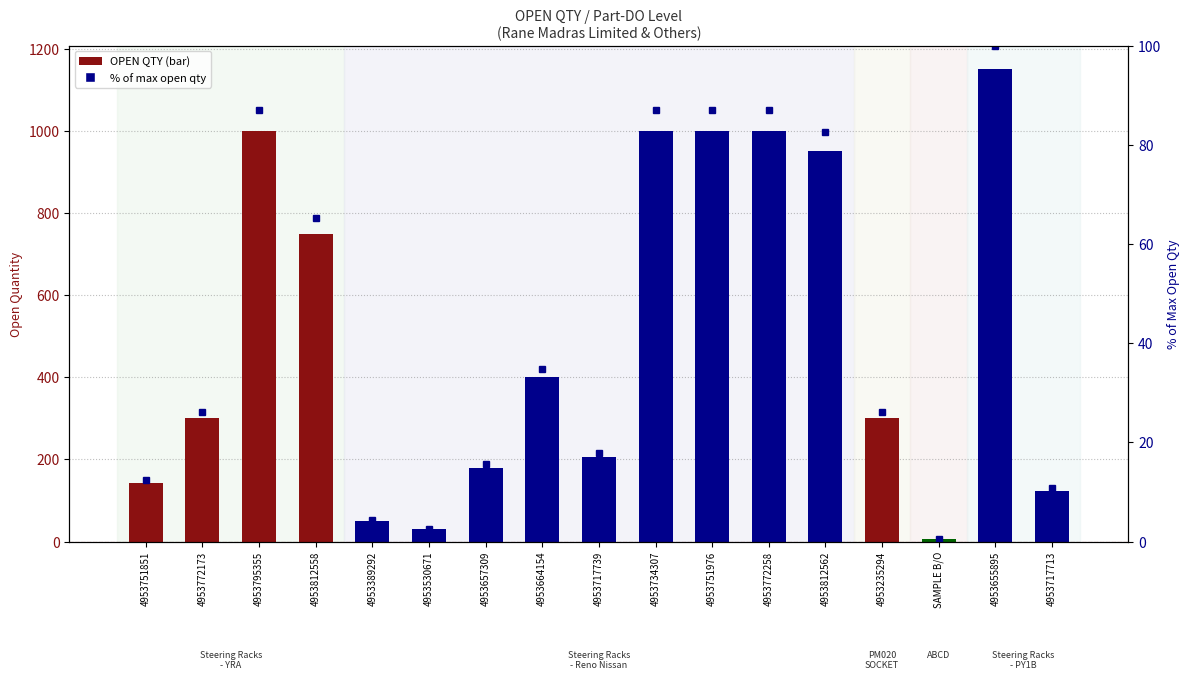

Reading left to right, what are all the values shown in this chart?

OPEN QTY: 142.0	300.0	1000.0	750.0	50.0	30.0	180.0	400.0	205.0	1000.0	1000.0	1000.0	950.0	300.0	5.0	1150.0	123.0
percentile rank within sample: 12.3	26.1	87.0	65.2	4.3	2.6	15.7	34.8	17.8	87.0	87.0	87.0	82.6	26.1	0.4	100.0	10.7